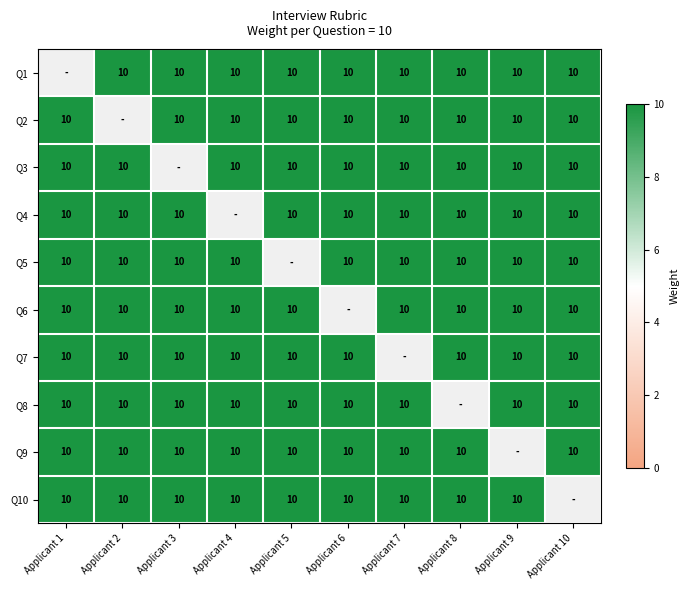

List the series in order of their overall mean, highest first.

Q1, Q2, Q3, Q4, Q5, Q6, Q7, Q8, Q9, Q10